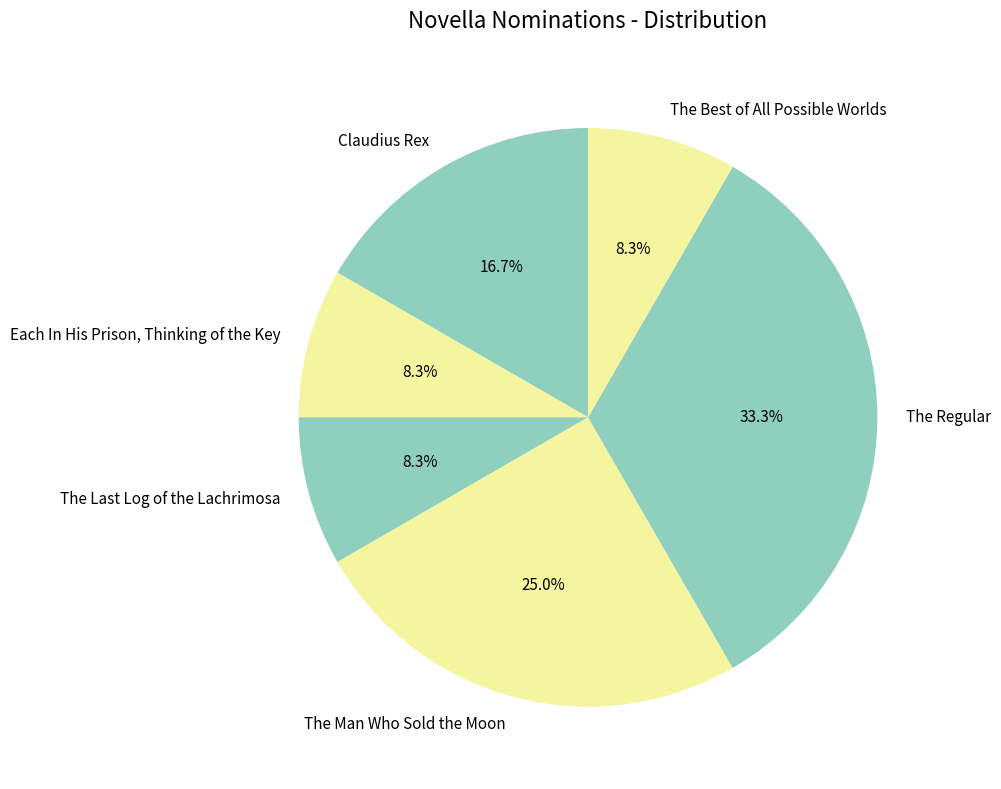

Approximately how many times larger is the value at Each In His Prison, Thinking of the Key compared to Claudius Rex?

0.5